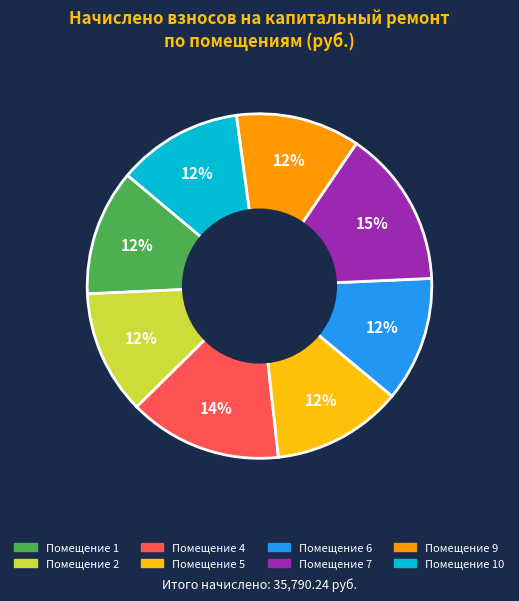

Count the number of slices in the pie.

8